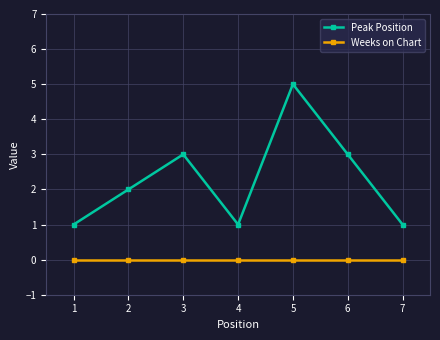

At which category does Peak Position reach its first local peak?

3